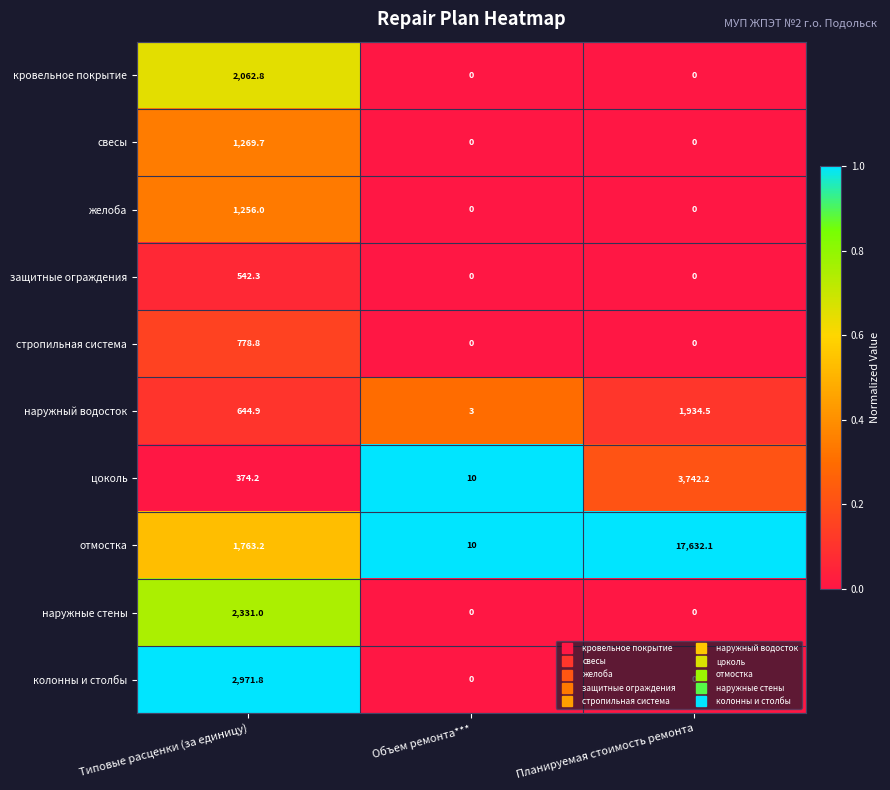

The value of кровельное покрытие at Типовые расценки (за единицу) is 861.9. True or false?

False